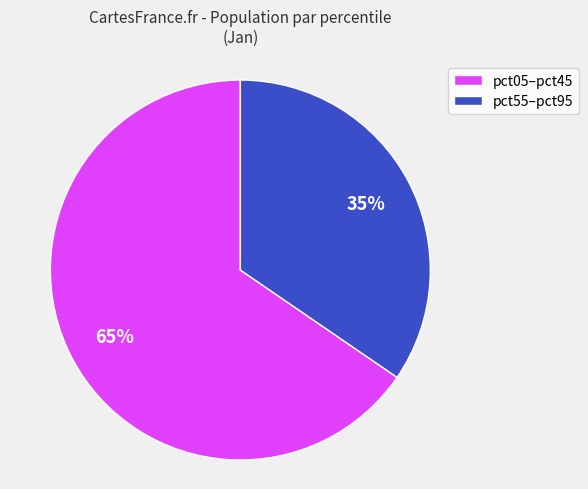

What percentage is the pct05–pct45 slice, to the nearest percent?

65%